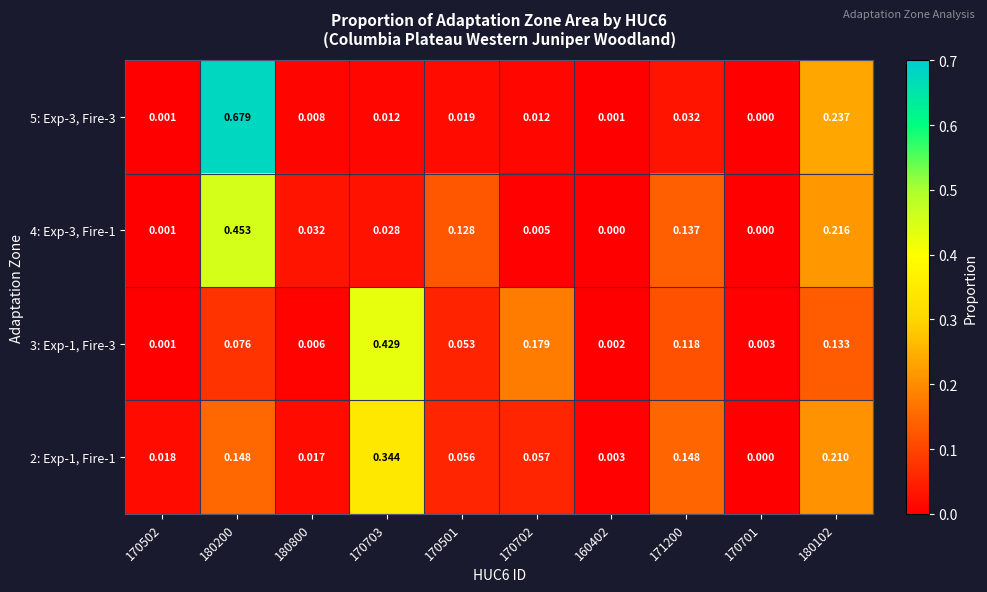

Is the value of 5: Exp-3, Fire-3 at 170702 greater than the value of 3: Exp-1, Fire-3 at 180102?

No